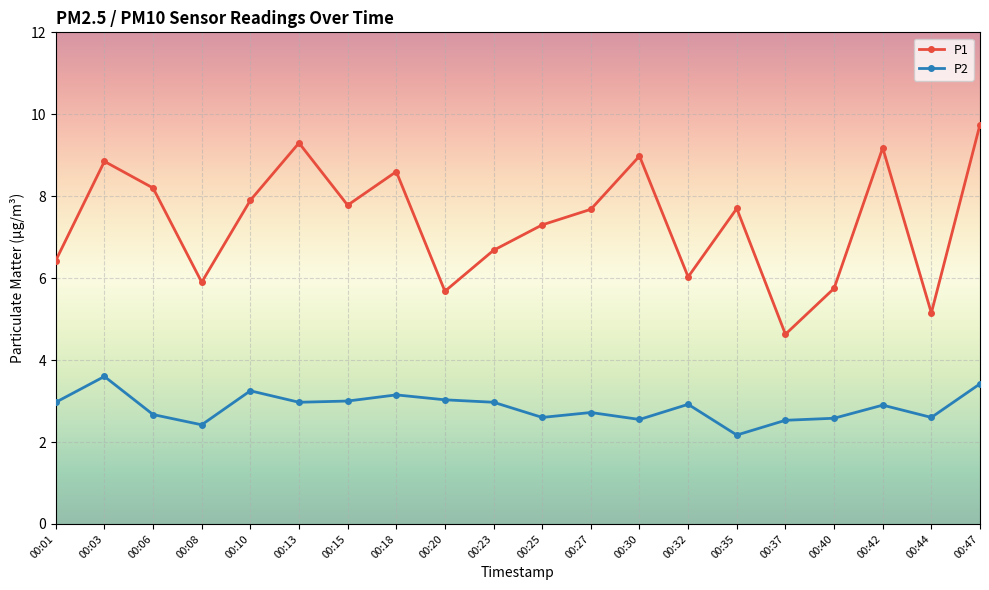

How many categories are shown in the chart?

20